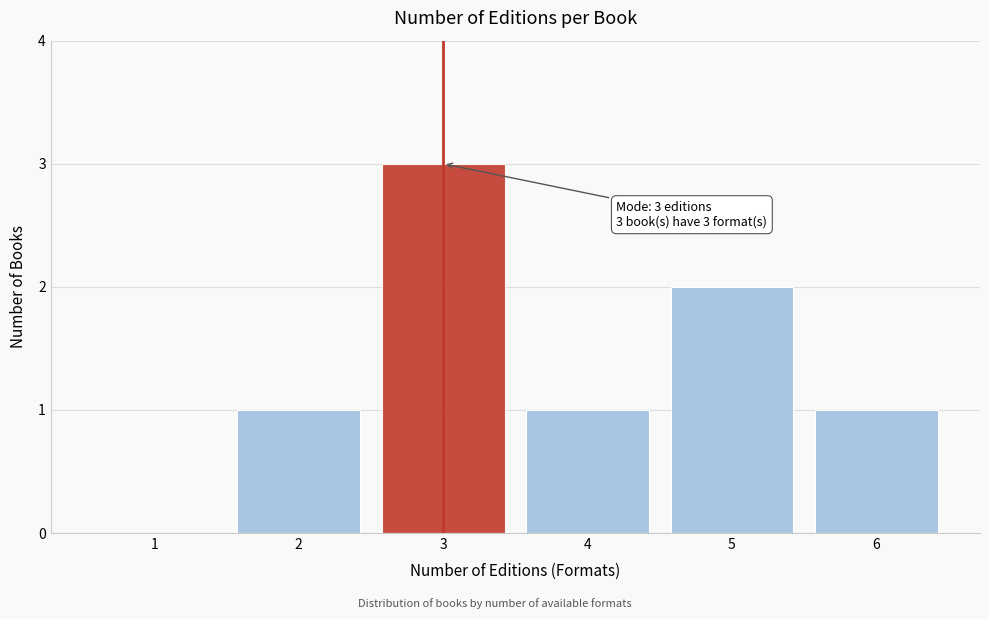

Reading left to right, what are all the values shown in this chart?

1=0	2=1	3=3	4=1	5=2	6=1